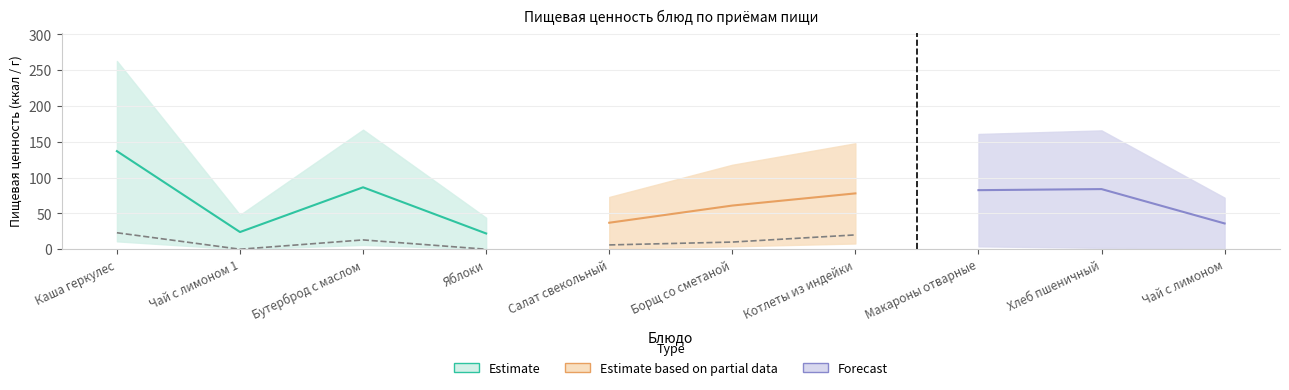

What is the sum of the Белки values at Борщ со сметаной and Котлеты из индейки?

16